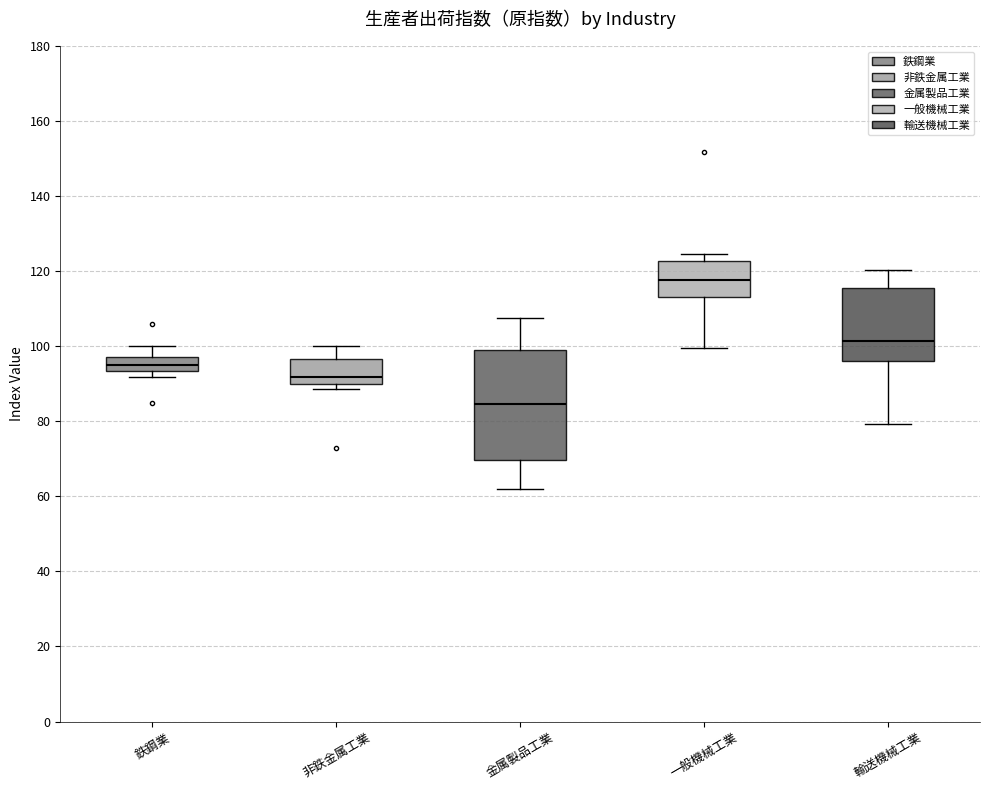

Reading left to right, read every box against the y-axis: the position of its median line, the range the box covers, and the ends of its whiskers. The values are not printed on the chart, so give them approximately, as read against the axis.

鉄鋼業: median 96, box 94 to 98, whiskers 92 to 100
非鉄金属工業: median 92, box 90 to 96, whiskers 88 to 100
金属製品工業: median 84, box 70 to 98, whiskers 62 to 108
一般機械工業: median 118, box 114 to 122, whiskers 100 to 124
輸送機械工業: median 102, box 96 to 116, whiskers 80 to 120